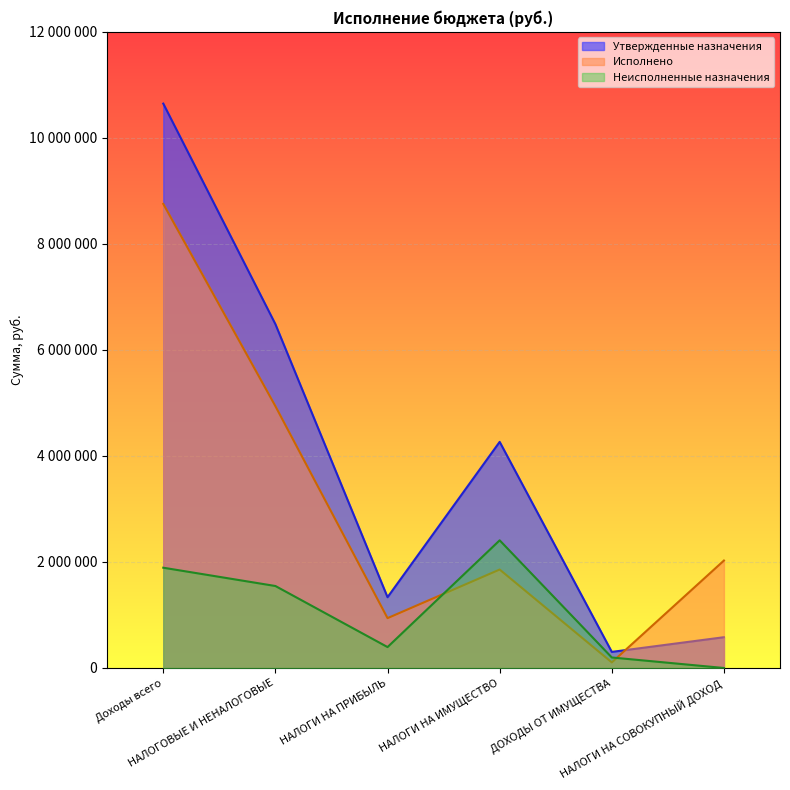

Which series ends up on top after the final intersection of Неисполненные назначения and Исполнено?

Исполнено